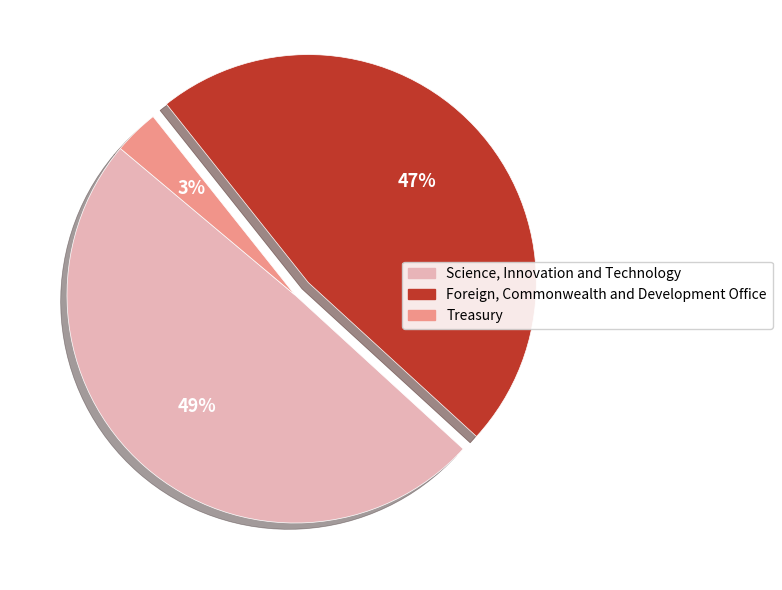

Combined, do Foreign, Commonwealth and Development Office and Treasury account for over 50%?

Yes